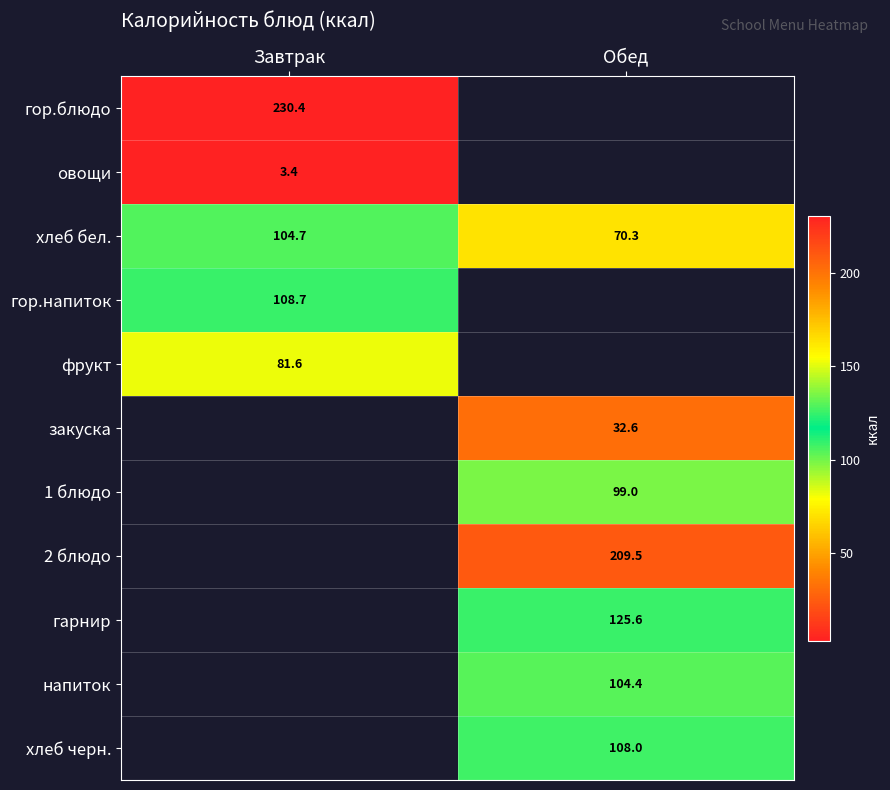

At how many categories does at least one series exceed 174?

2